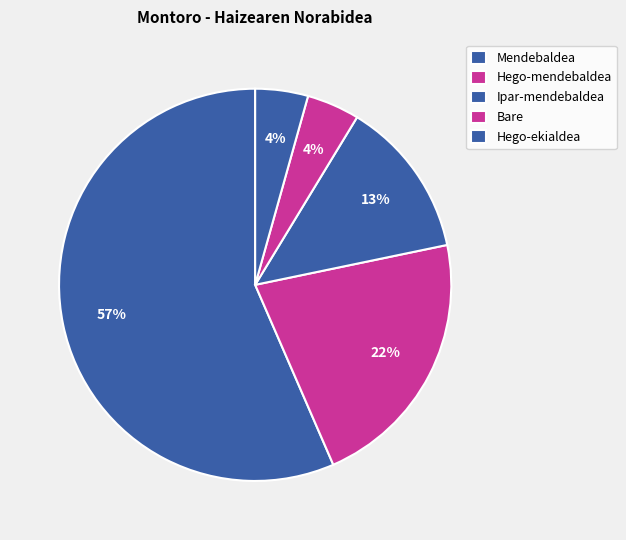

Count the number of slices in the pie.

5